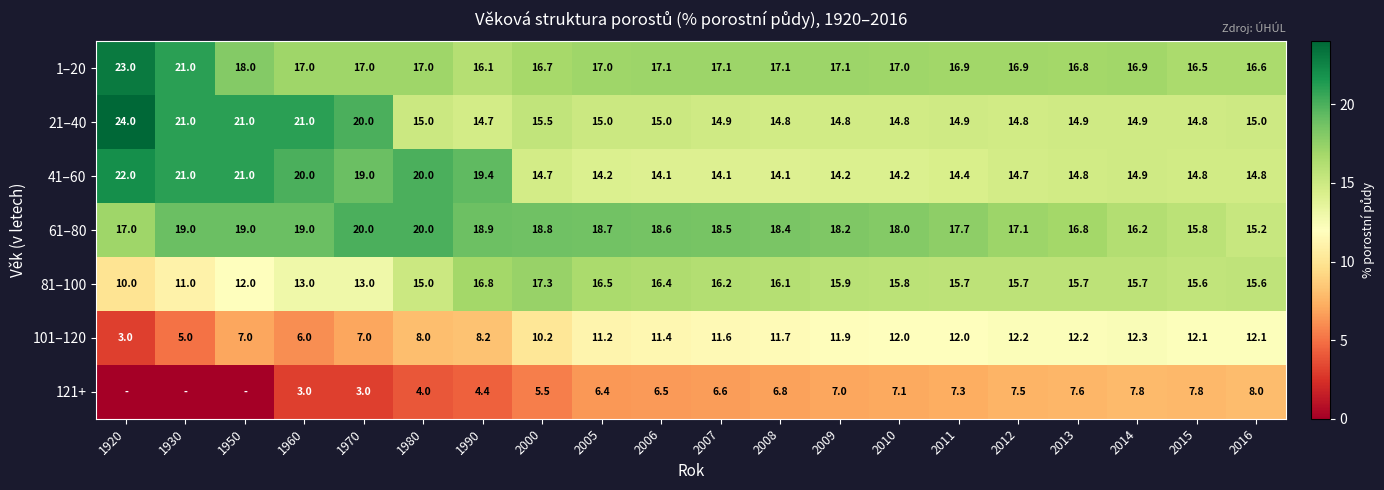

Between 1930 and 2005, which is larger?

1930